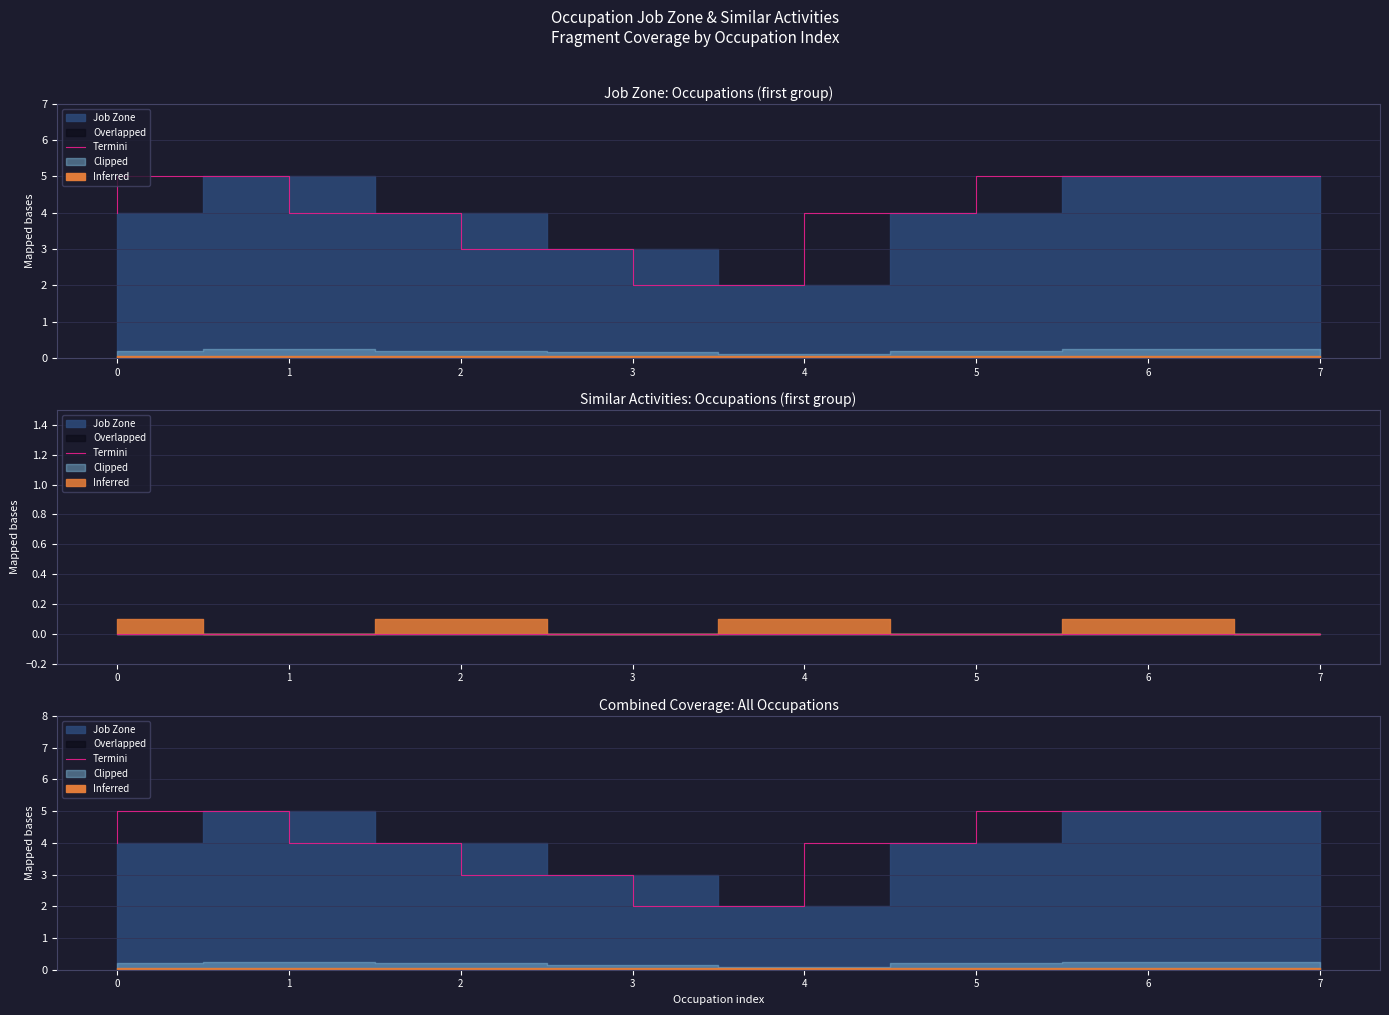

What is the change in value from 3 to 5?

+1